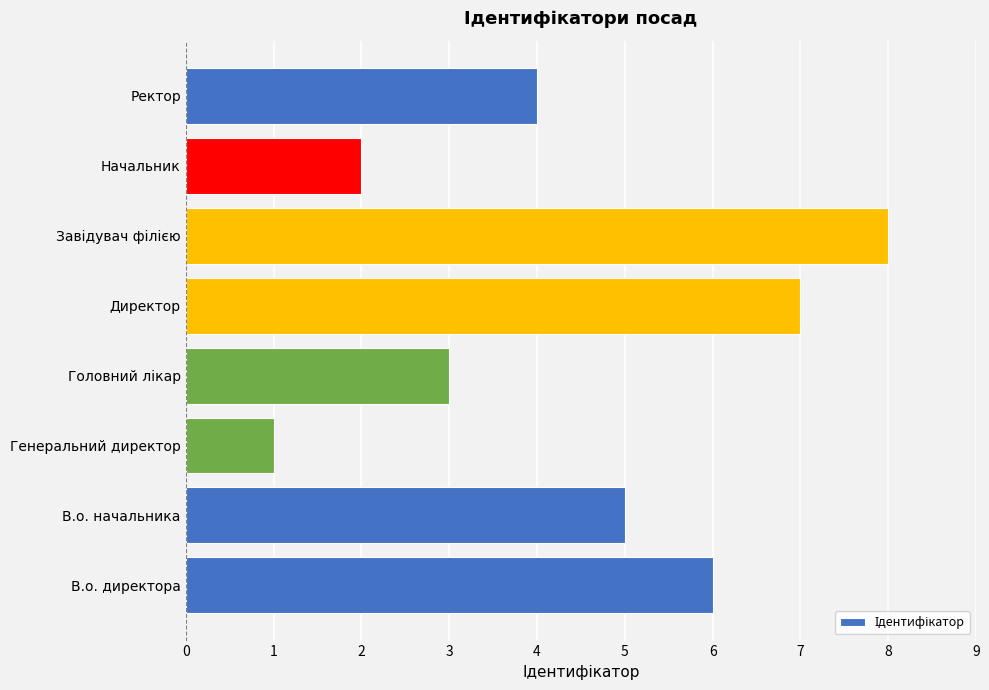

Approximately how many times larger is the value at Начальник compared to Директор?

0.3